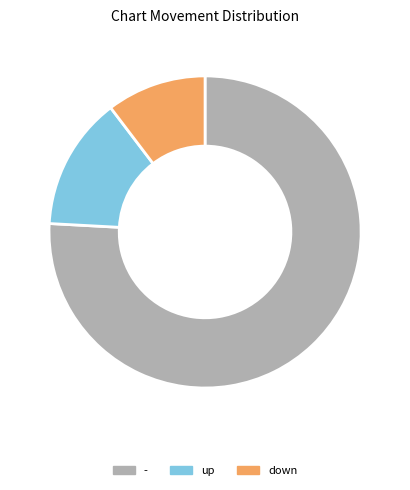

Approximately how many times larger is the value at - compared to down?

7.3